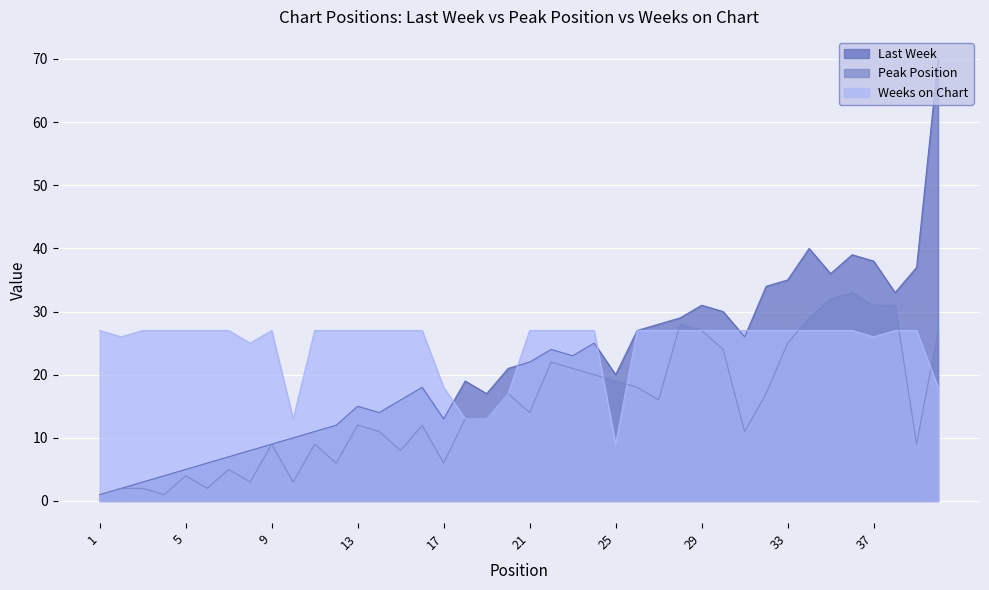

What is the value of the Last Week point at the 23rd from the left?

23